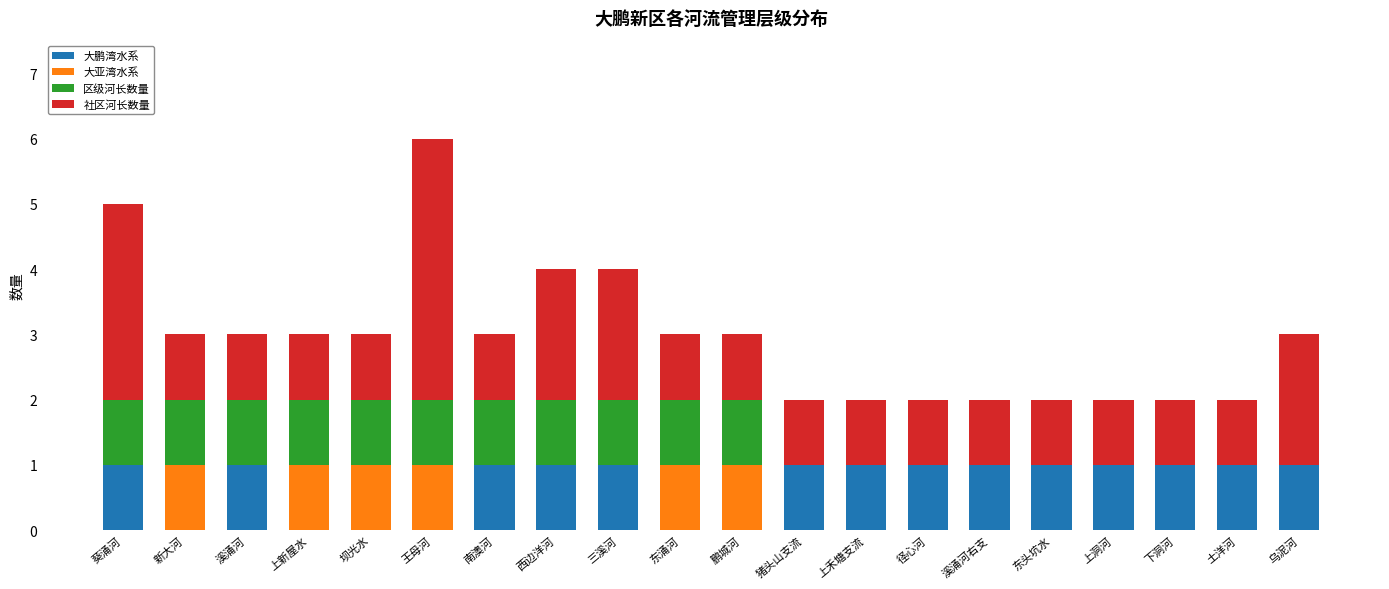

At which category is the sum across all series the highest?

王母河